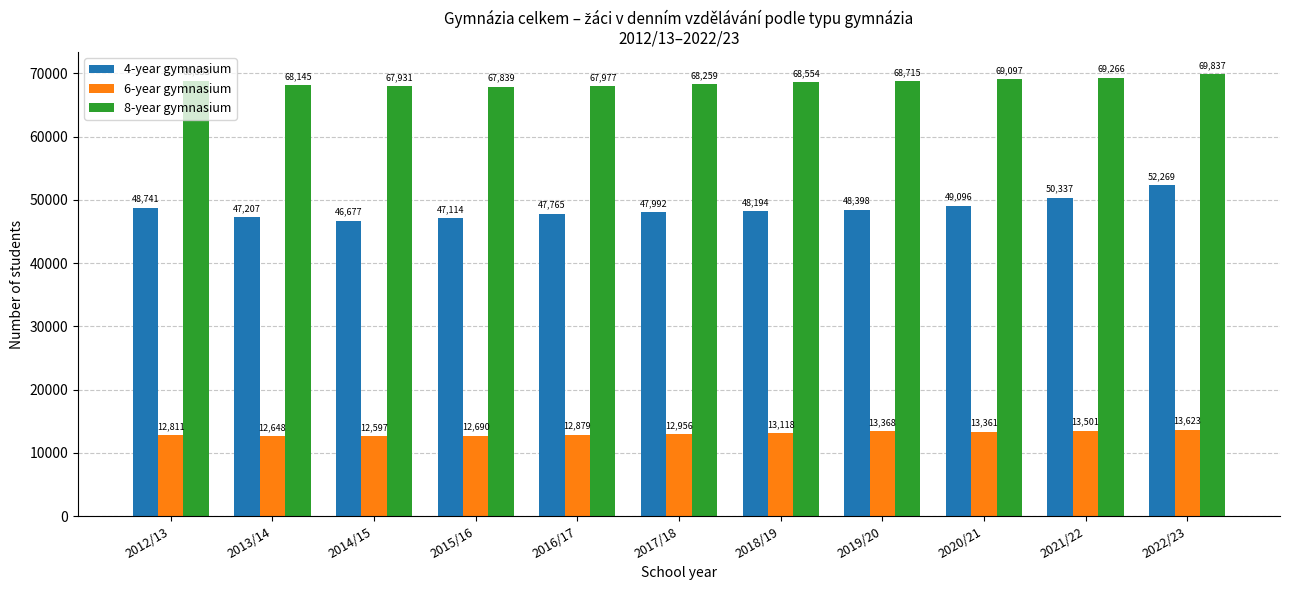

At 2013/14, list the series in order from largest to smallest.

8-year gymnasium, 4-year gymnasium, 6-year gymnasium